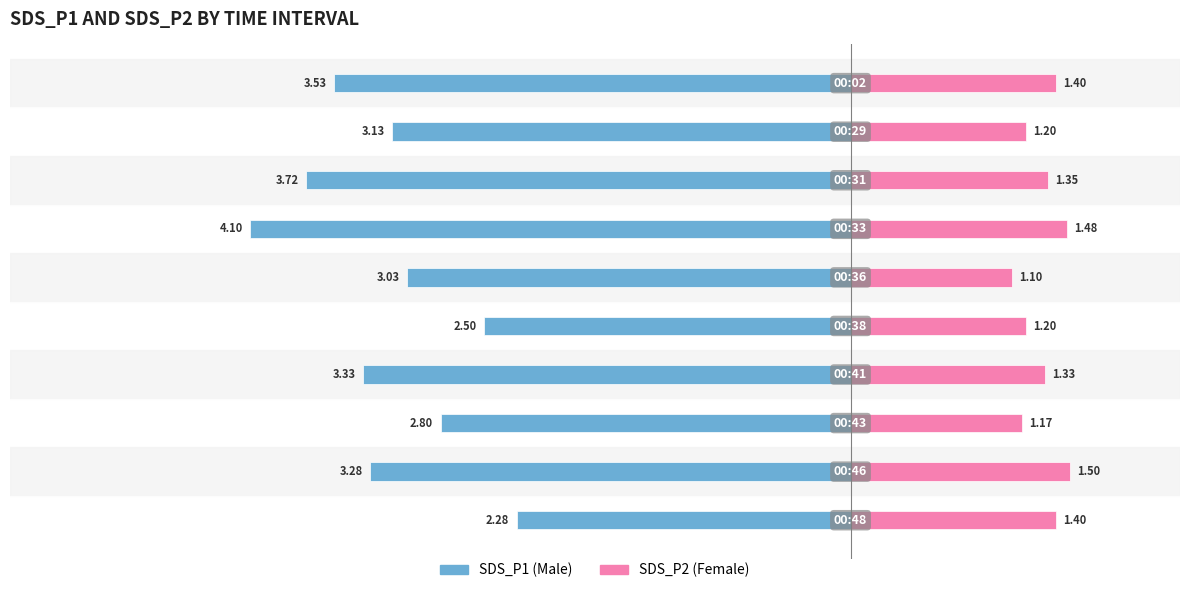

Reading right to left, transcribe all the data shown in this chart.

Male: -2.3	-3.3	-2.8	-3.3	-2.5	-3.0	-4.1	-3.7	-3.1	-3.5
Female: 1.4	1.5	1.2	1.3	1.2	1.1	1.5	1.4	1.2	1.4